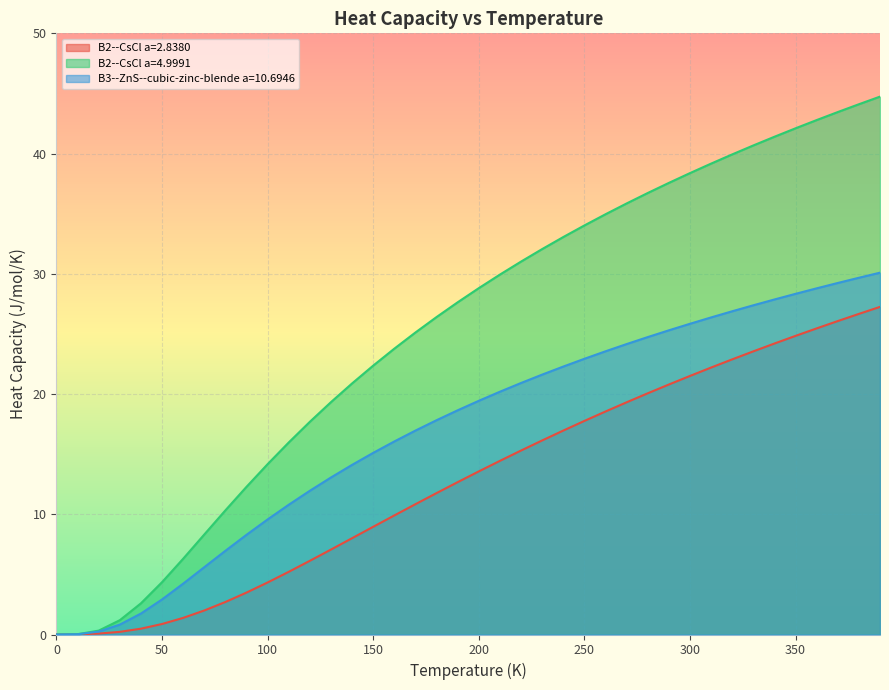

At 390.0, list the series in order from smallest to largest.

B2--CsCl a=2.8380, B3--ZnS--cubic-zinc-blende a=10.6946, B2--CsCl a=4.9991